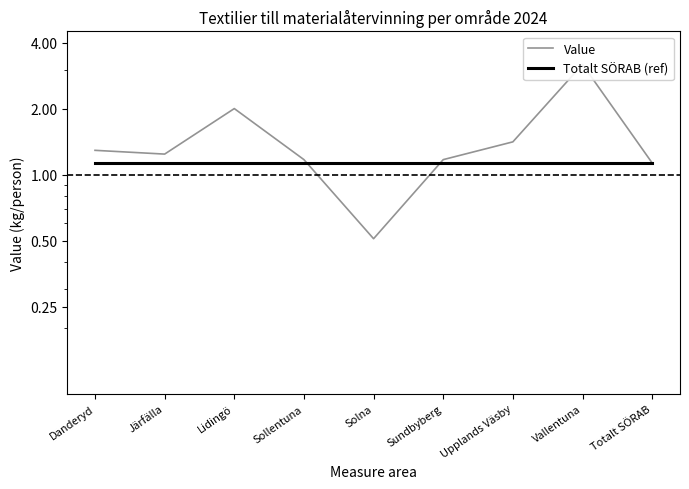

What is the lowest value of the Value series?

0.5